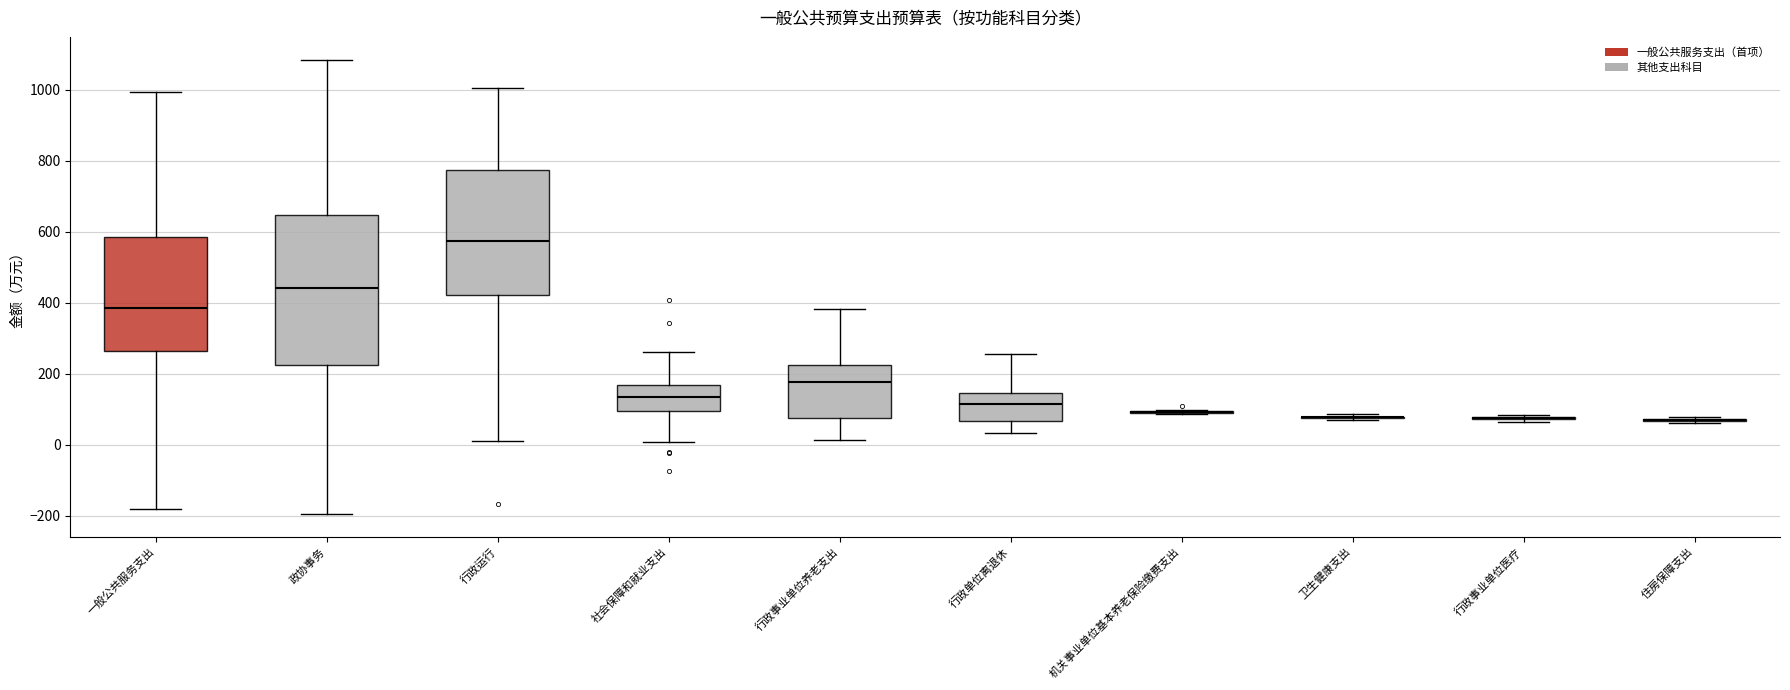

Which box is the tallest, from its lower edge to its upper edge?

政协事务